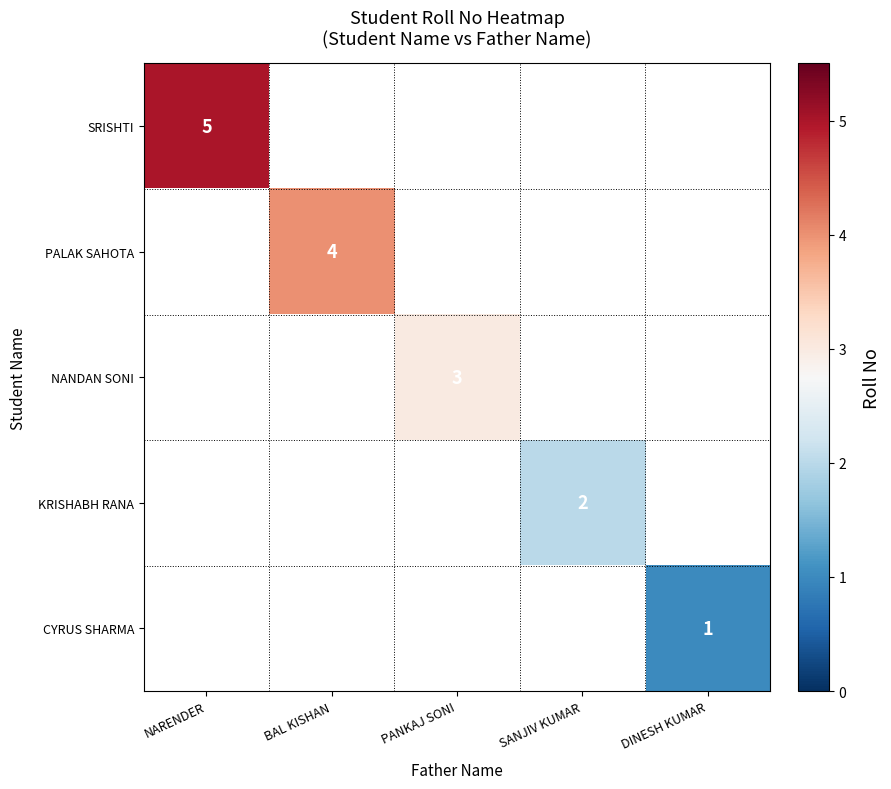

Is it true that PALAK SAHOTA equals 1 at BAL KISHAN?

False